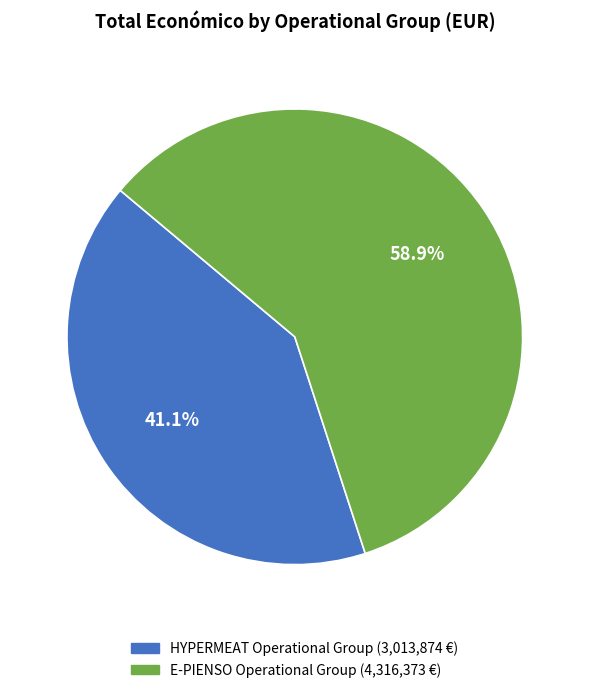

To the nearest percent, what is the difference between the HYPERMEAT Operational Group and E-PIENSO Operational Group slice percentages?

18%